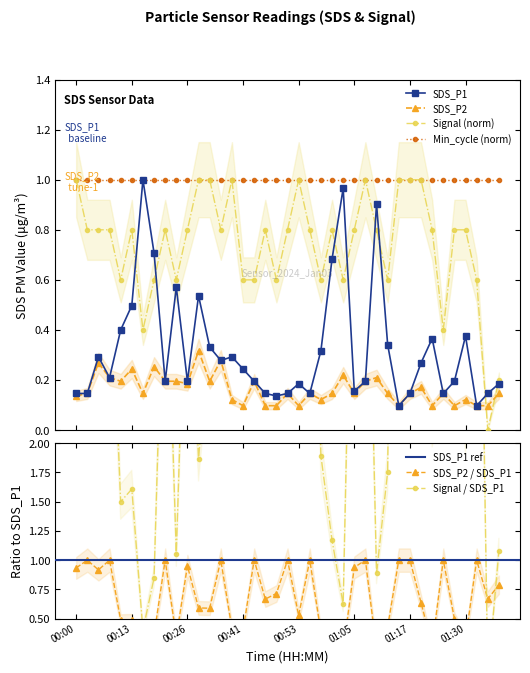

Reading left to right, transcribe all the data shown in this chart.

SDS_P1: 0.1	0.1	0.3	0.2	0.4	0.5	1.0	0.7	0.2	0.6	0.2	0.5	0.3	0.3	0.3	0.2	0.2	0.1	0.1	0.1	0.2	0.1	0.3	0.7	1.0	0.2	0.2	0.9	0.3	0.1	0.1	0.3	0.4	0.1	0.2	0.4	0.1	0.1	0.2
SDS_P2: 0.1	0.1	0.3	0.2	0.2	0.2	0.1	0.3	0.2	0.2	0.2	0.3	0.2	0.3	0.1	0.1	0.2	0.1	0.1	0.1	0.1	0.1	0.1	0.1	0.2	0.1	0.2	0.2	0.1	0.1	0.1	0.2	0.1	0.1	0.1	0.1	0.1	0.1	0.1
Signal: 1.0	0.8	0.8	0.8	0.6	0.8	0.4	0.6	0.8	0.6	0.8	1.0	1.0	0.8	1.0	0.6	0.6	0.8	0.6	0.8	1.0	0.8	0.6	0.8	0.6	0.8	1.0	0.8	0.6	1.0	1.0	1.0	0.8	0.4	0.8	0.8	0.6	0.0	0.2